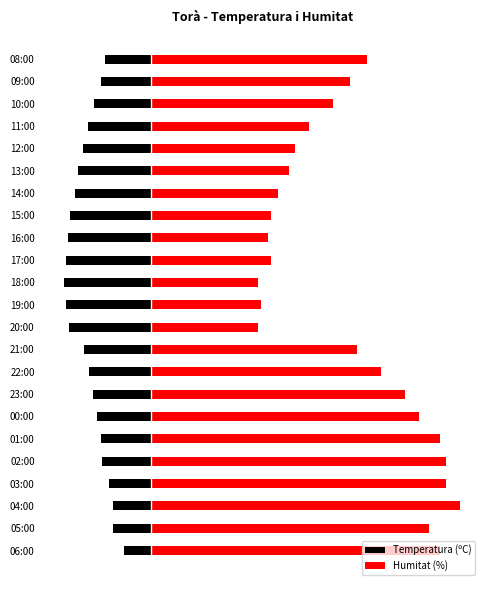

Read the Temperatura (ºC) value at 22:00.

-18.0